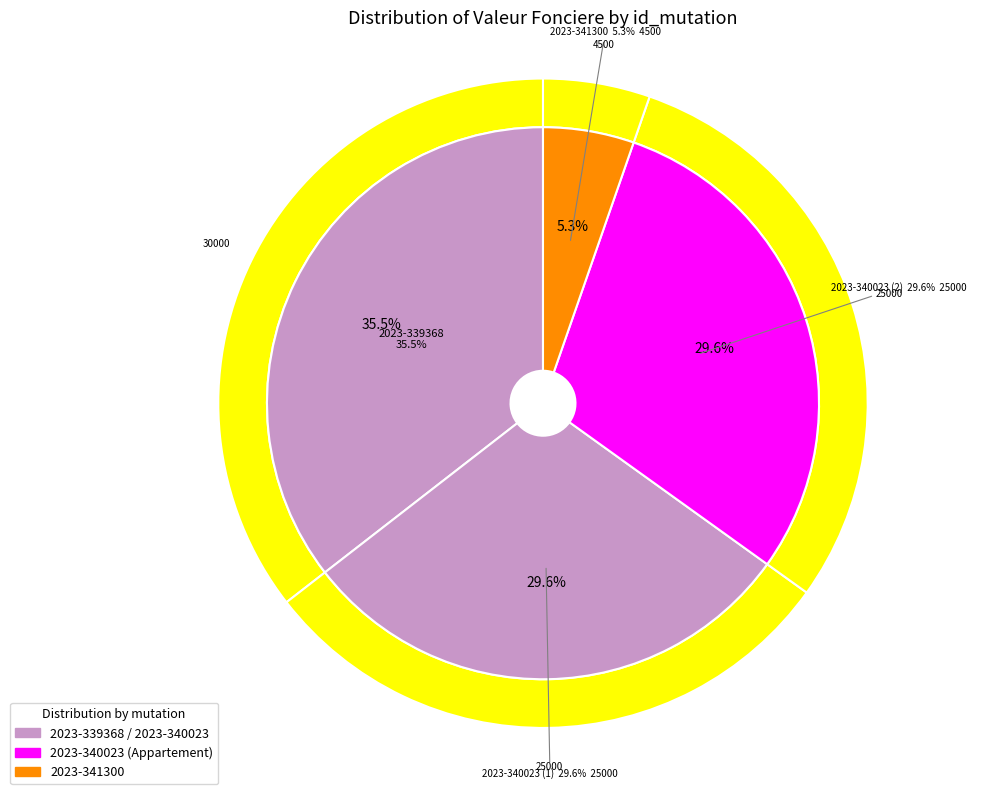

What percentage is NOT represented by 2023-340023 (2)?

70.4%